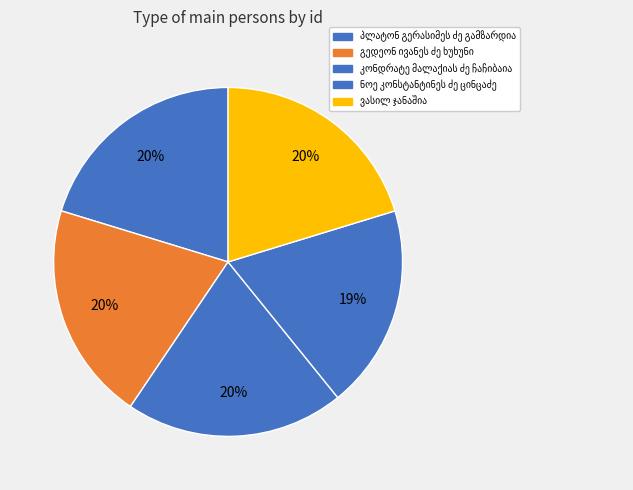

Count the number of slices in the pie.

5